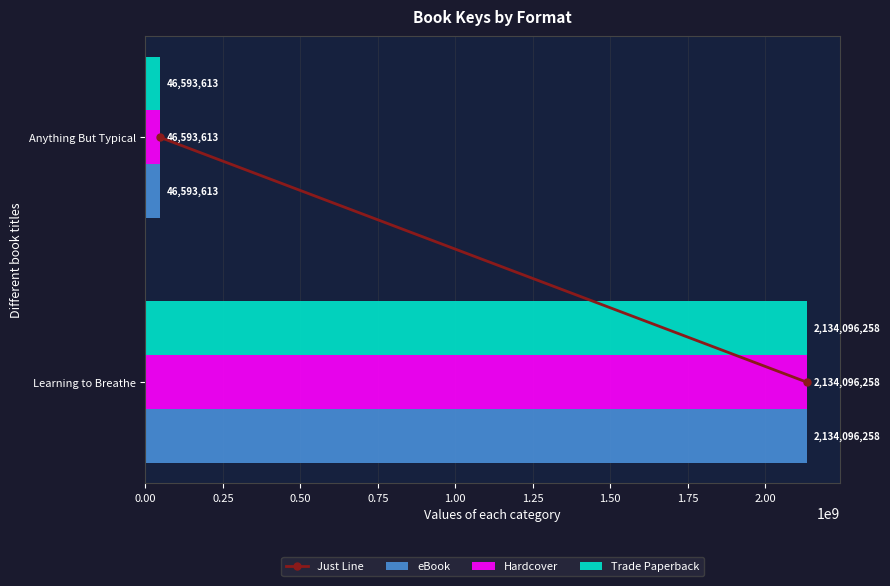

At which label does Hardcover reach its minimum?

Anything But Typical